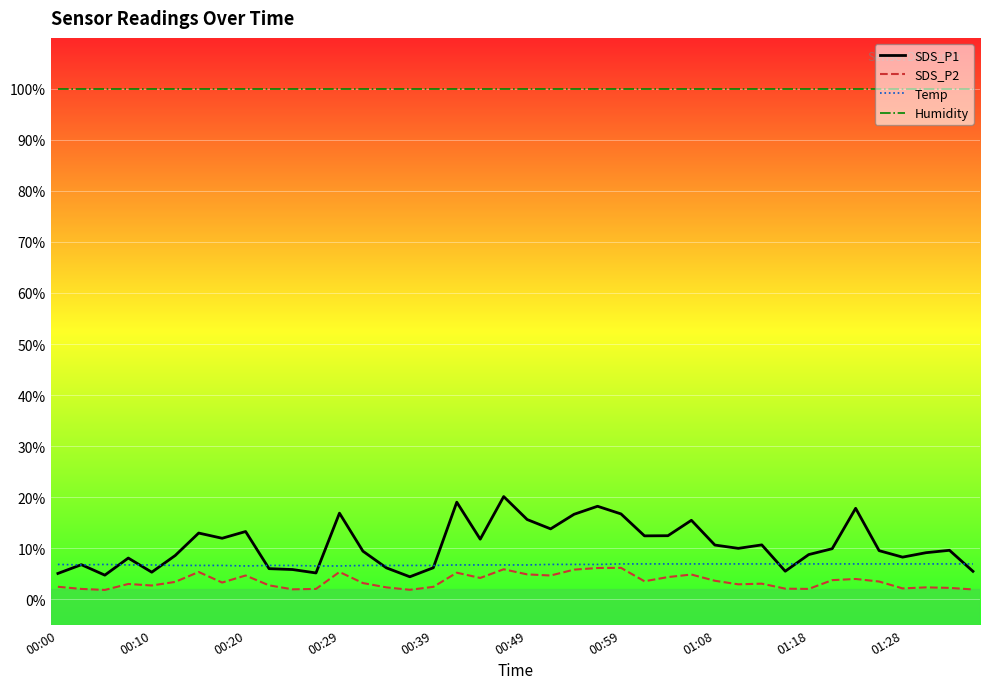

What are all the series names shown in the legend?

SDS_P1, SDS_P2, Temp, Humidity